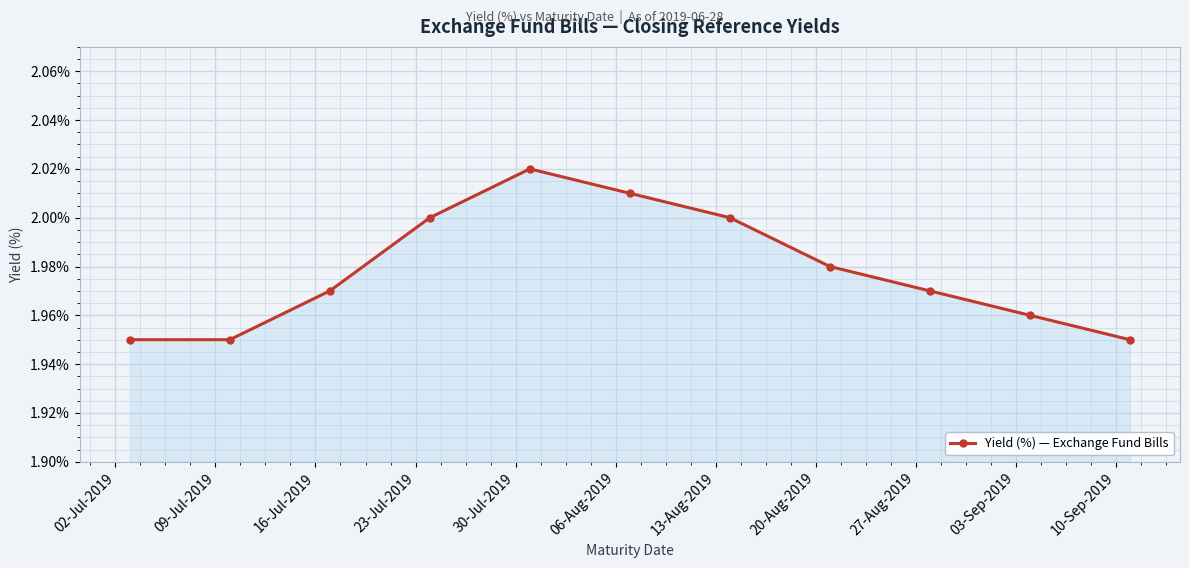

True or false: the data has more than 2 interior local peaks.

False